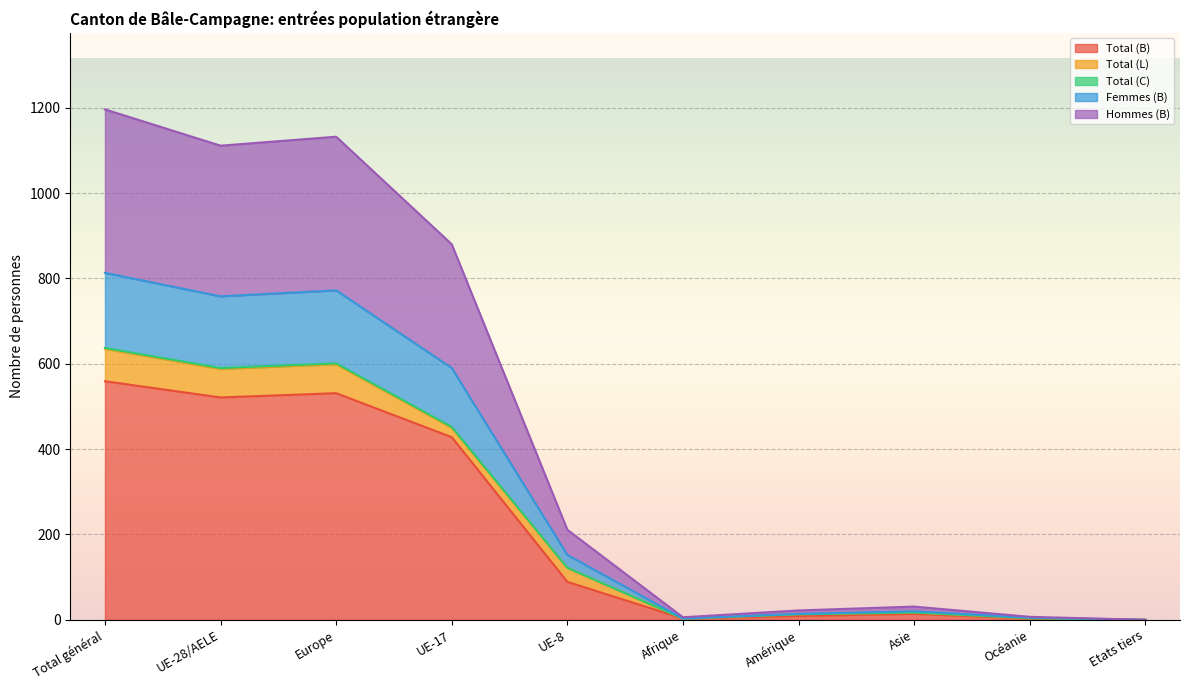

True or false: Total (B) has a value of 559 at Total général.

True